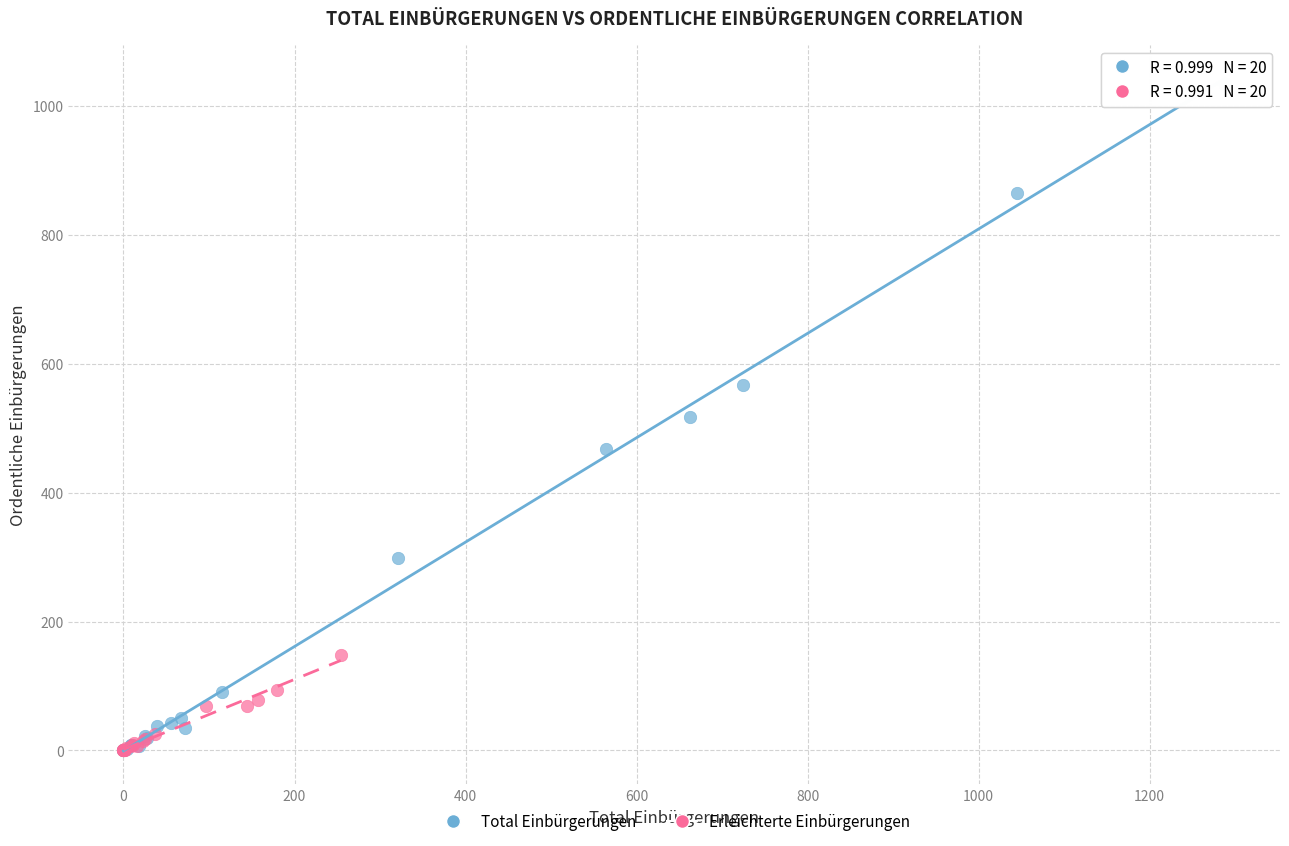

Which series has the largest Y range (max minus min)?

Total Einbürgerungen